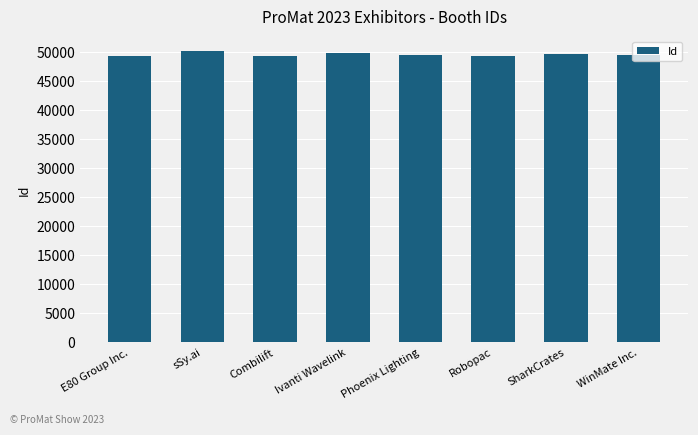

What is the minimum value shown in the chart?

49217